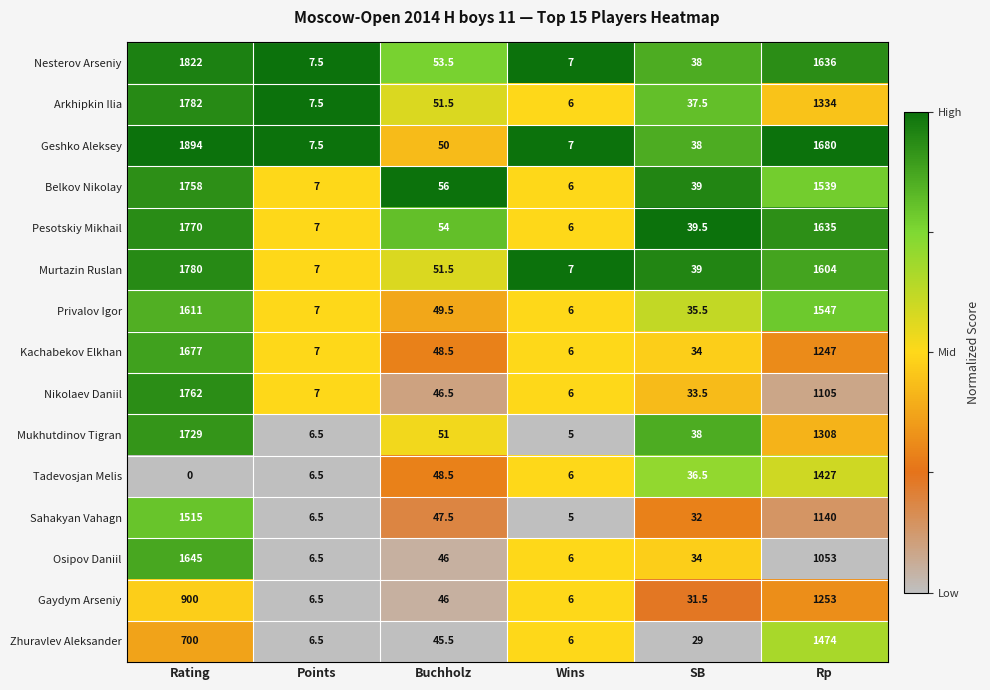

True or false: Belkov Nikolay has a value of 70.1 at SB.

False